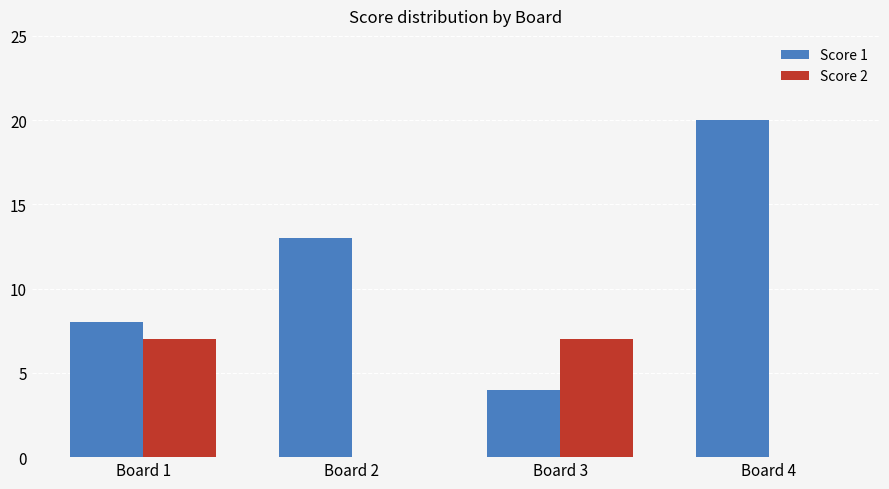

What is the average value of the Score 1 series?

11